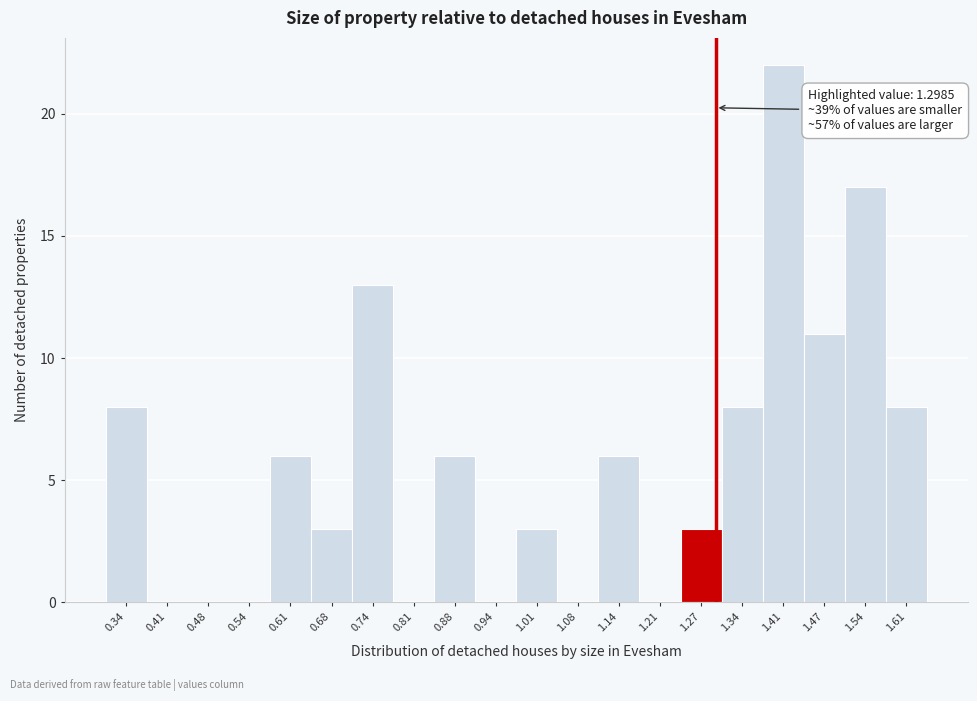

Over which range of the x-axis is the bar tallest?

1.37 to 1.44